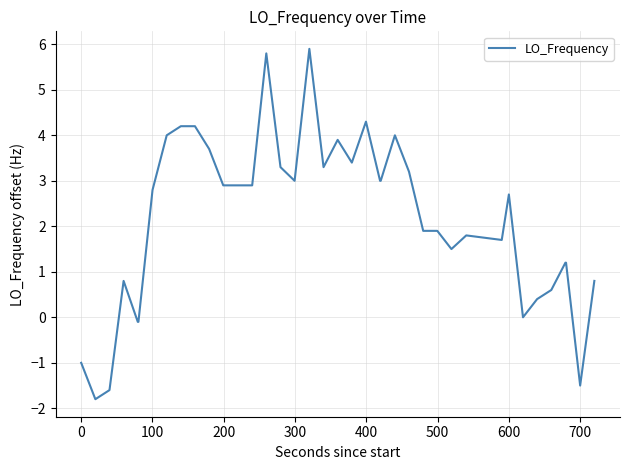

What is the greatest value displayed?

5.9